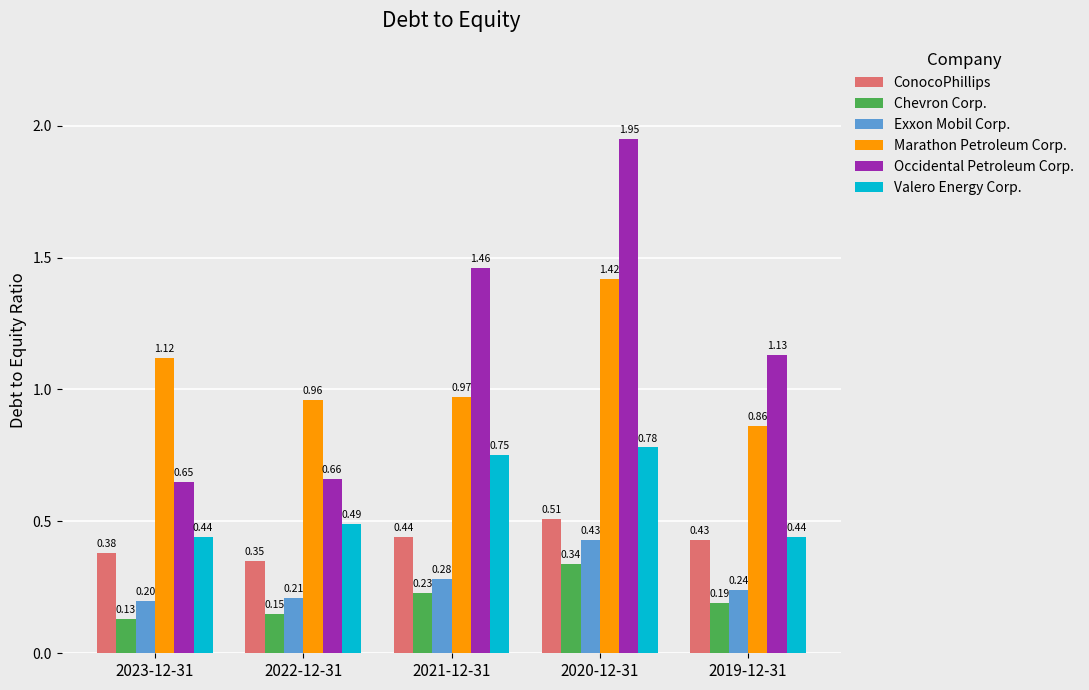

What is the sum of the Occidental Petroleum Corp. values at 2019-12-31 and 2022-12-31?

1.8